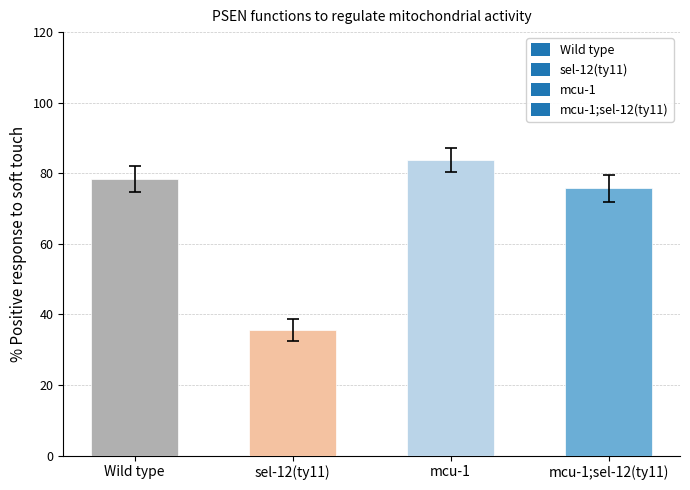

Read the value at sel-12(ty11).

35.5